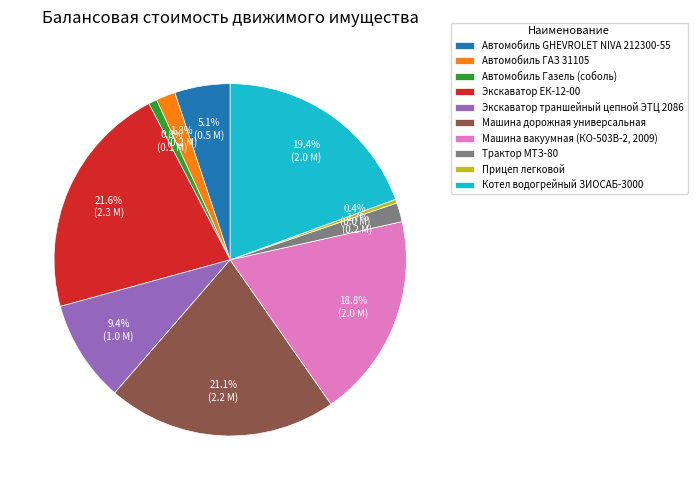

Rank the categories by value from highest to lowest.

Экскаватор ЕК-12-00, Машина дорожная универсальная, Котел водогрейный ЗИОСАБ-3000, Машина вакуумная (КО-503В-2, 2009), Экскаватор траншейный цепной ЭТЦ 2086, Автомобиль GHEVROLET NIVA 212300-55, Автомобиль ГАЗ 31105, Трактор МТЗ-80, Автомобиль Газель (соболь), Прицеп легковой